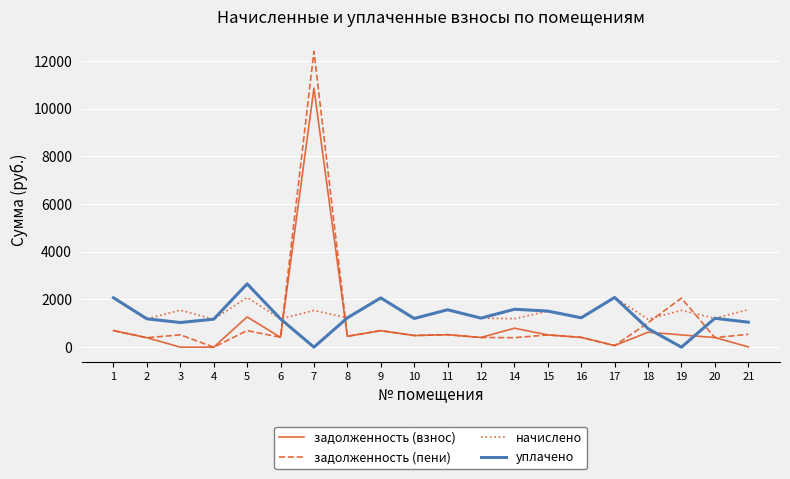

How many values in the задолженность (взнос) series are below 487?

10